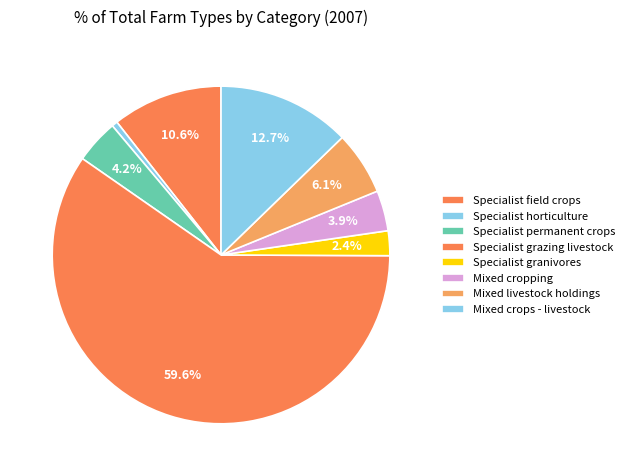

True or false: Specialist permanent crops accounts for 1% of the total.

False